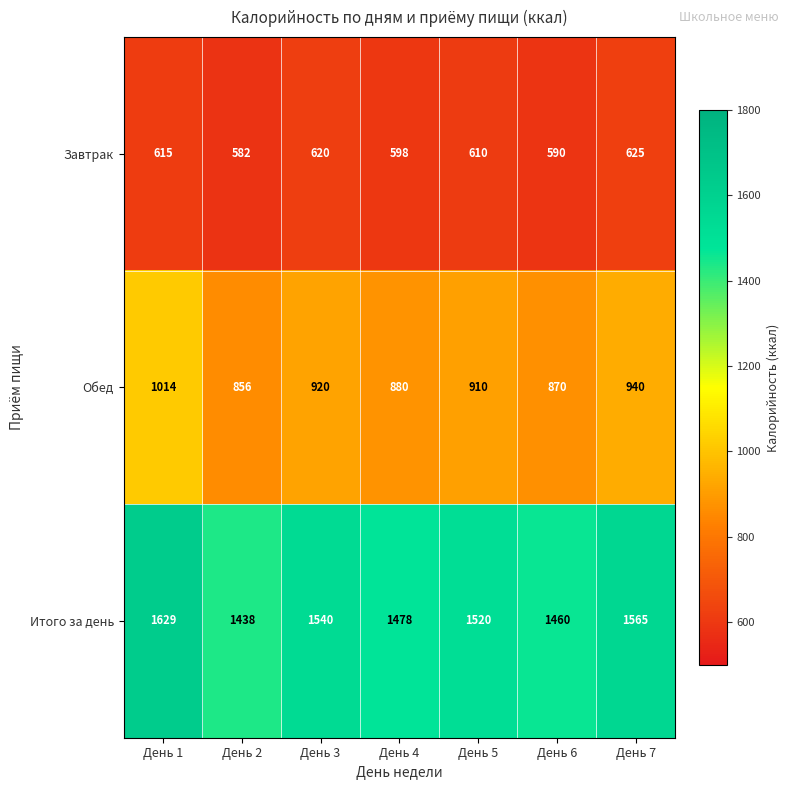

Reading left to right, list all the values displayed in this chart.

Завтрак: День 1=615	День 2=582	День 3=620	День 4=598	День 5=610	День 6=590	День 7=625
Обед: День 1=1014	День 2=856	День 3=920	День 4=880	День 5=910	День 6=870	День 7=940
Итого за день: День 1=1629	День 2=1438	День 3=1540	День 4=1478	День 5=1520	День 6=1460	День 7=1565